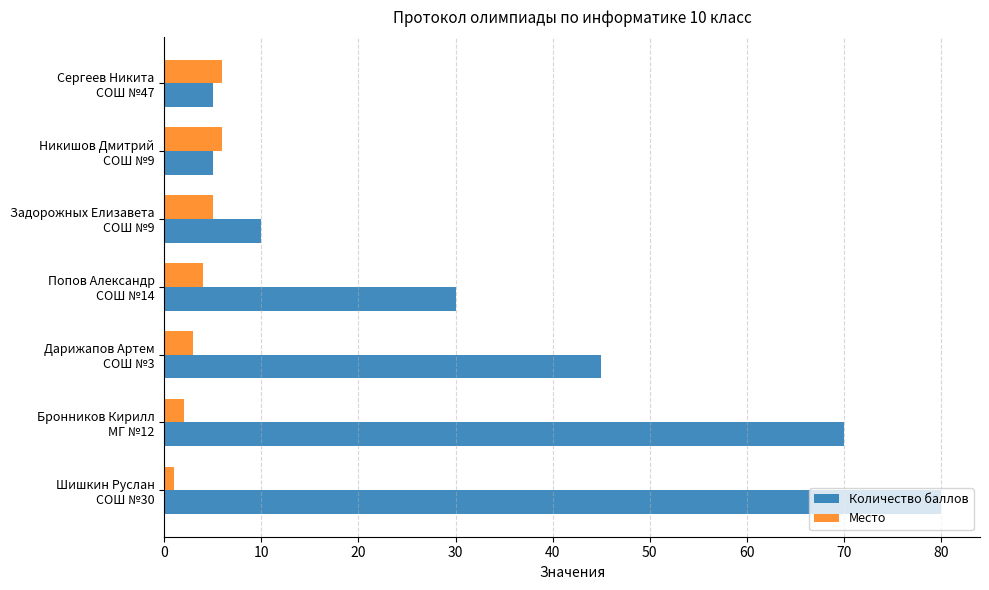

Rank the series by their average value, from highest to lowest.

Количество баллов, Место